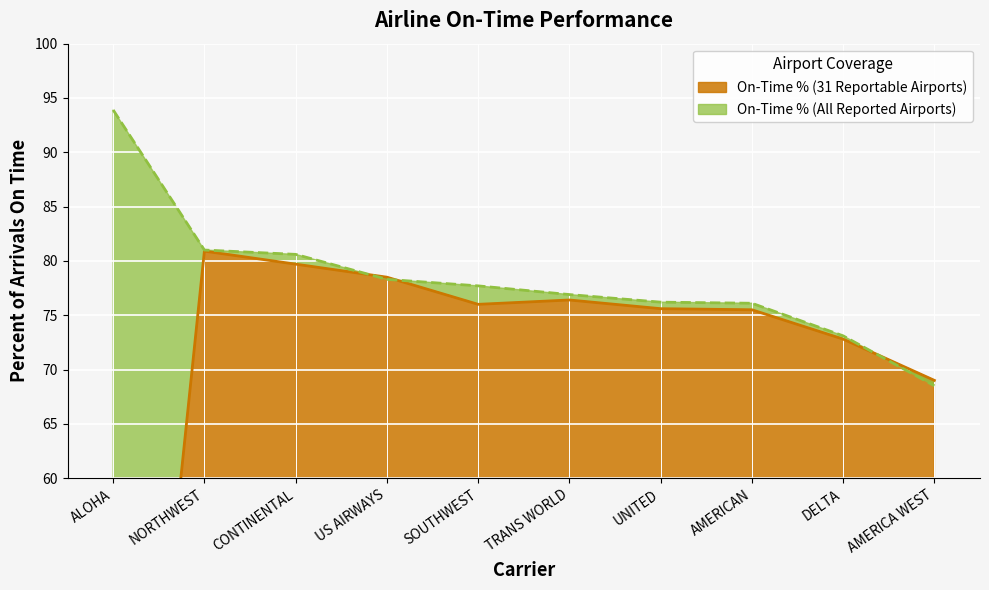

True or false: On-Time % (31 Airports) has a value of 42.1 at DELTA.

False